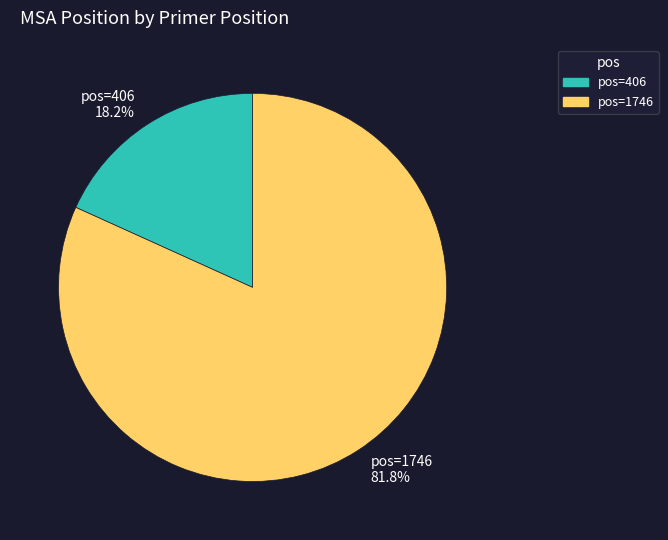

What is the majority slice?

pos=1746